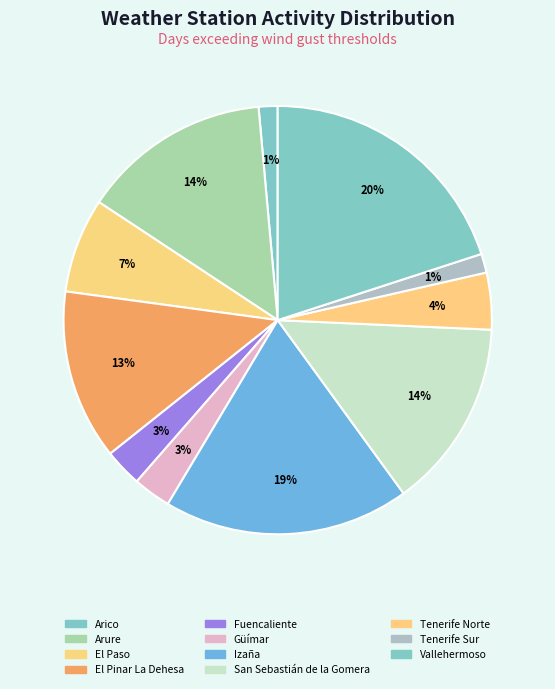

How many slices are in this pie chart?

11